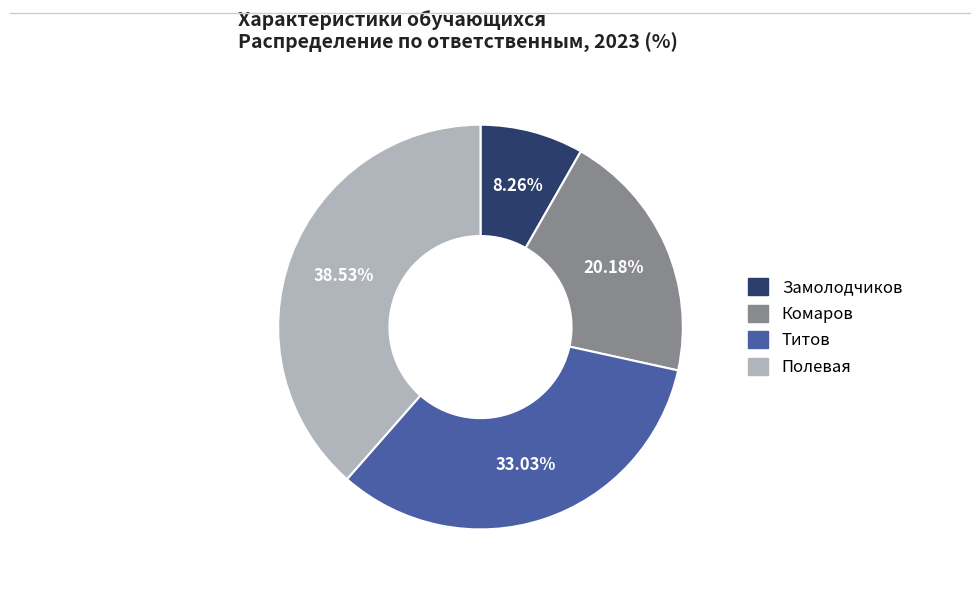

Count the number of slices in the pie.

4